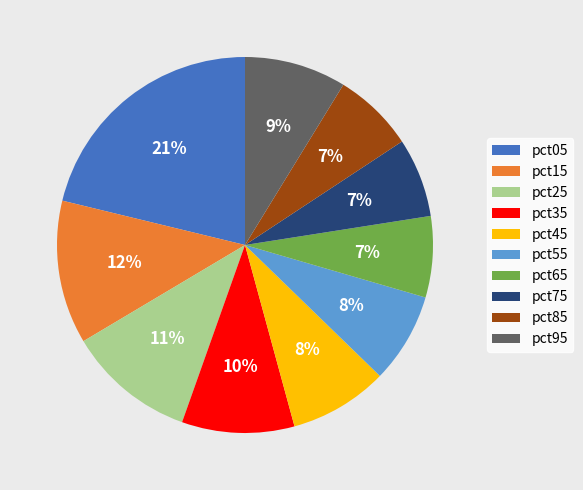

What is the largest slice in the pie chart?

pct05